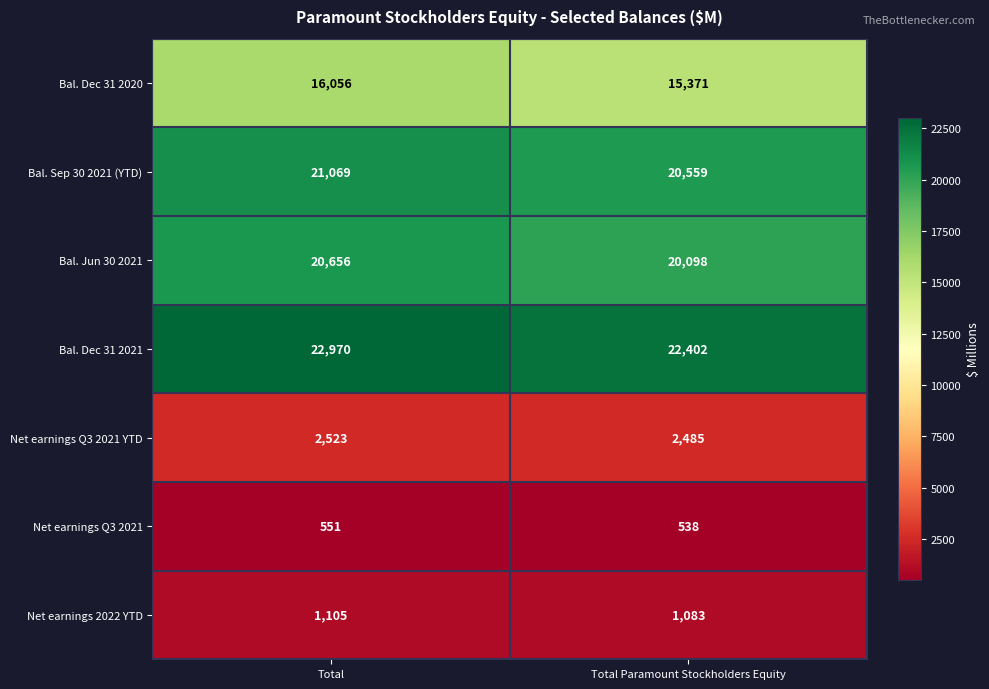

The Bal. Dec 31 2020 series shows 4154 at Total Paramount Stockholders Equity. True or false?

False